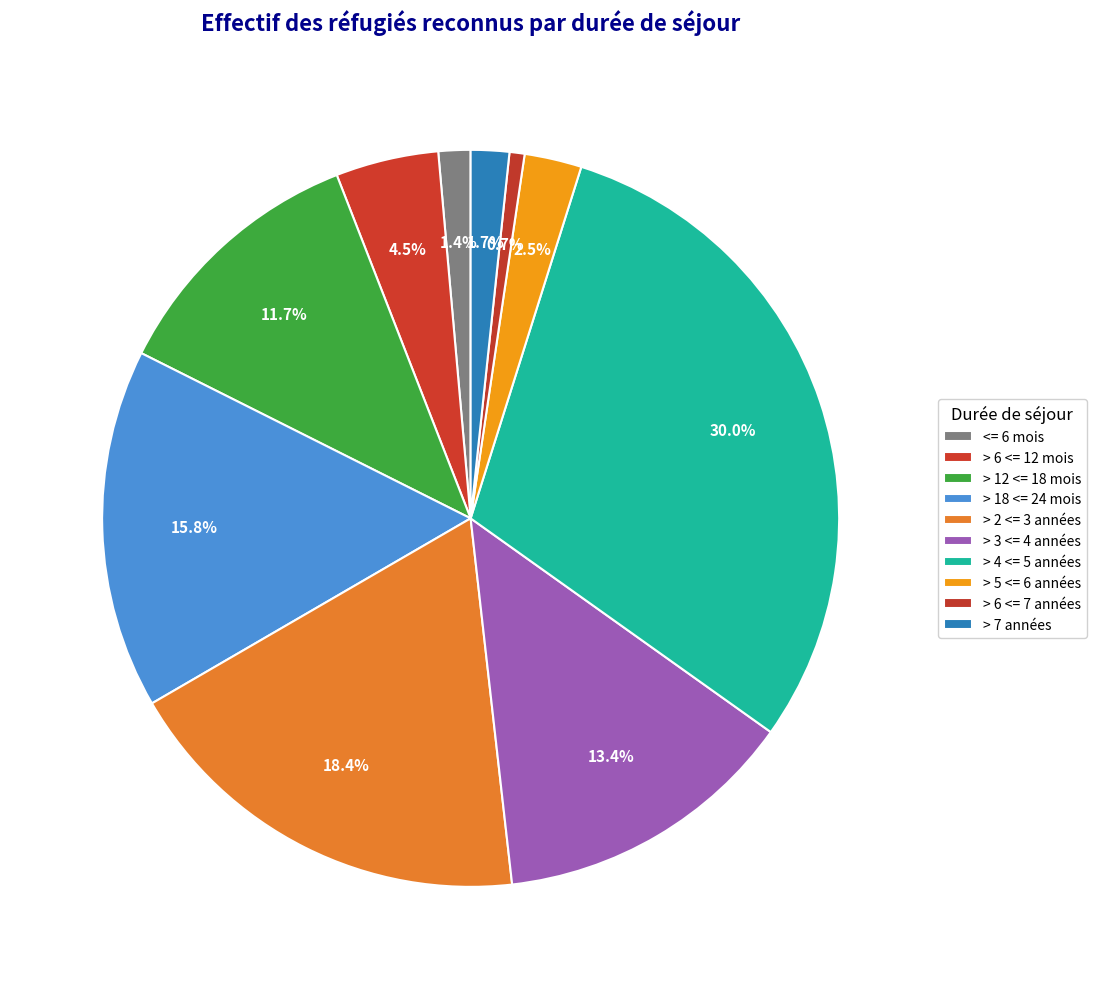

What is the ratio of the value at > 12 <= 18 mois to the value at > 3 <= 4 années?

0.9